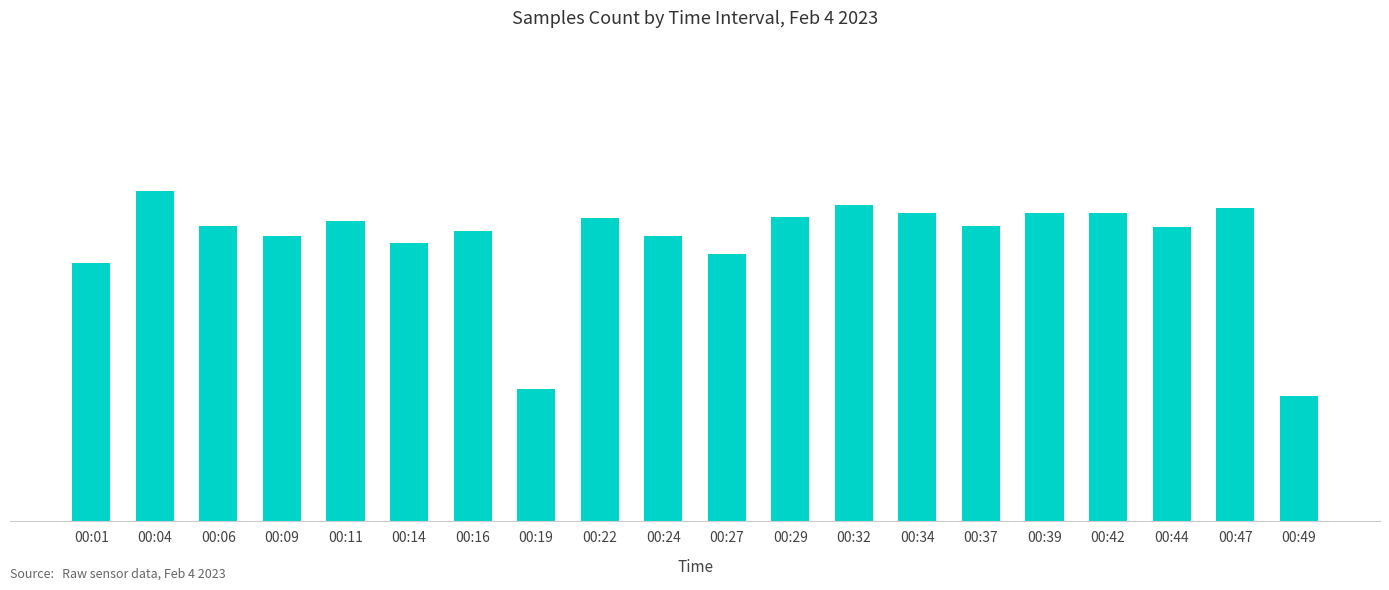

Are the bars horizontal?

No